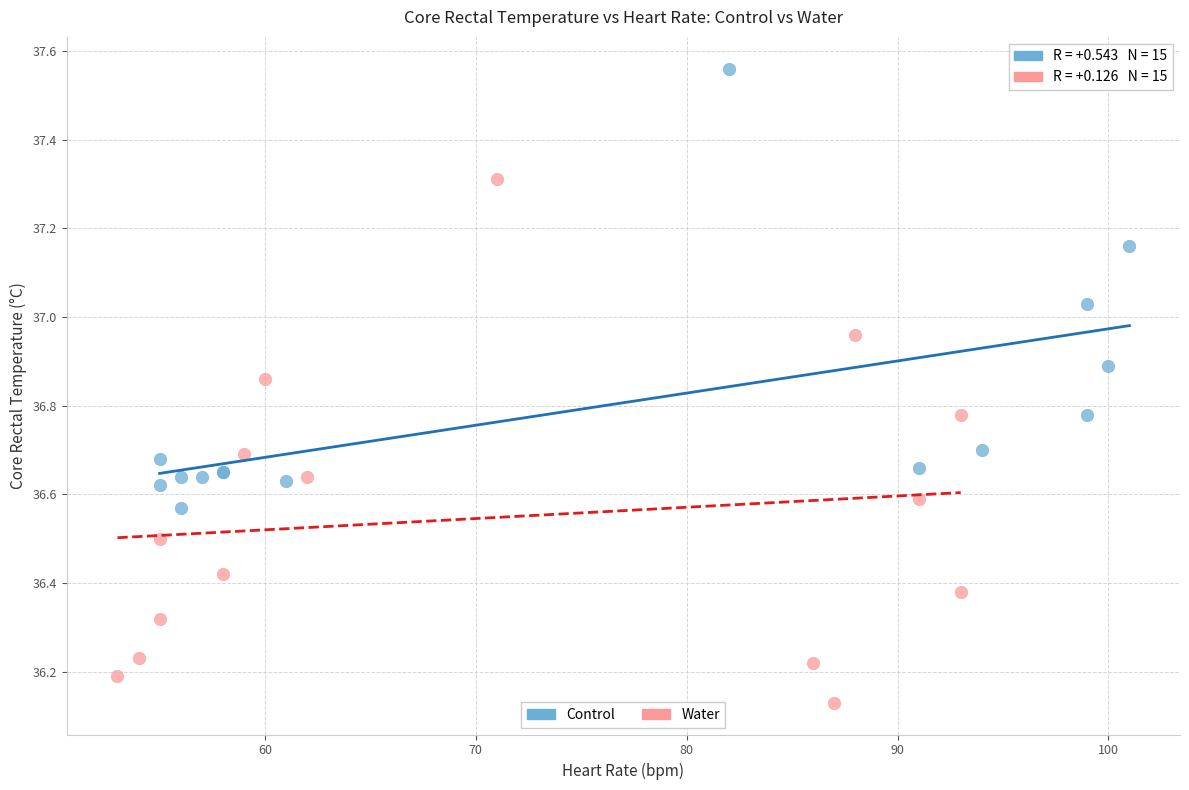

Which series contains the lowest Y value?

Water